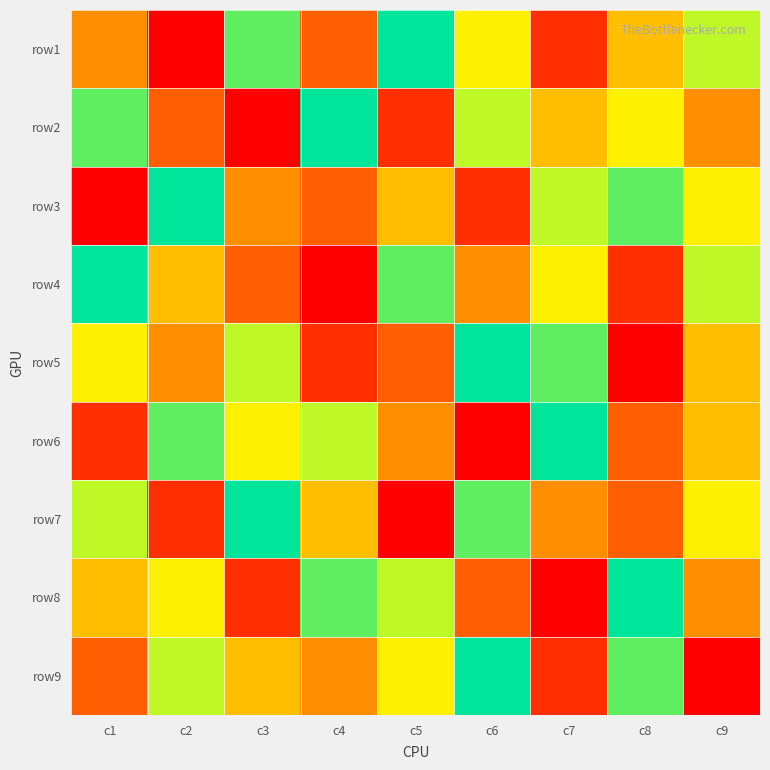

At how many categories does at least one series exceed 3?

9